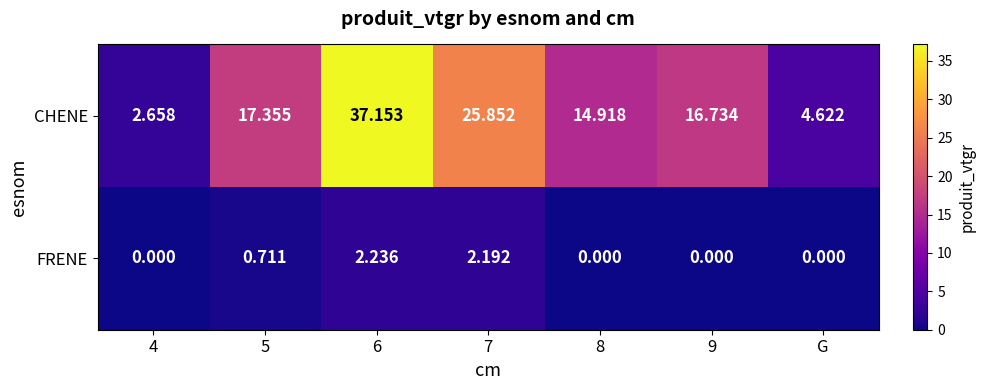

List the series in order of their peak value, lowest first.

FRENE, CHENE